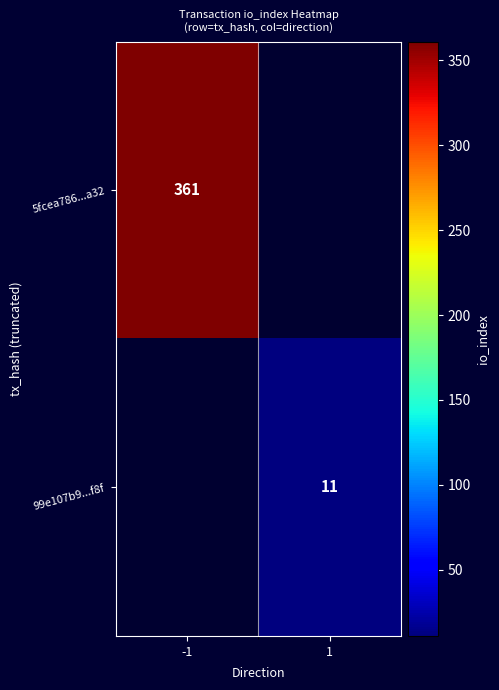

The value of 5fcea786...a32 at -1 is 615. True or false?

False